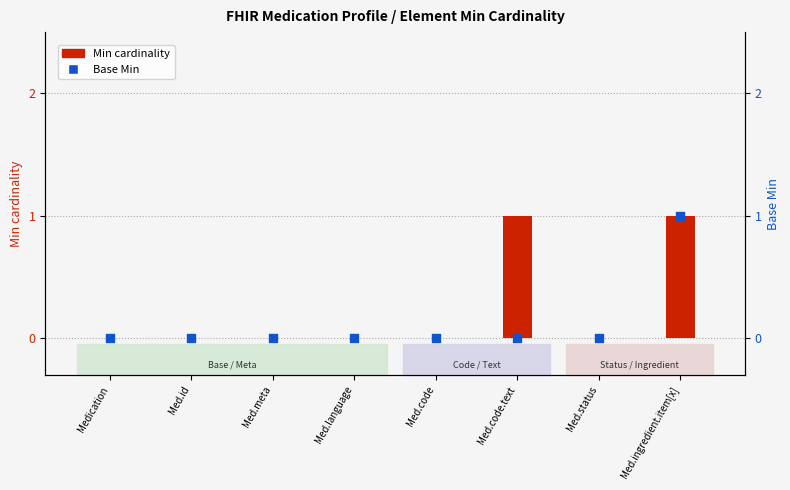

Is the value of Base Min at Med.ingredient.item[x] greater than the value of Min cardinality at Medication?

Yes